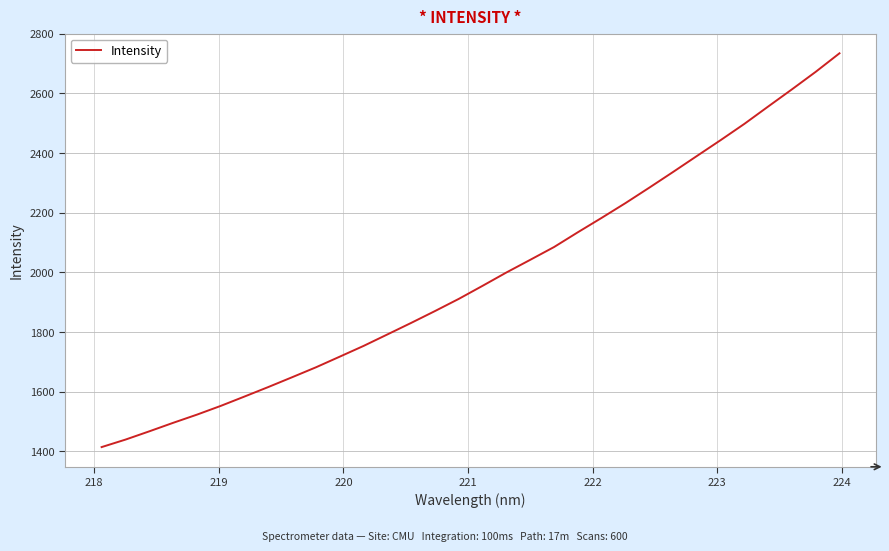

What is the difference between the maximum and minimum values?

1320.8